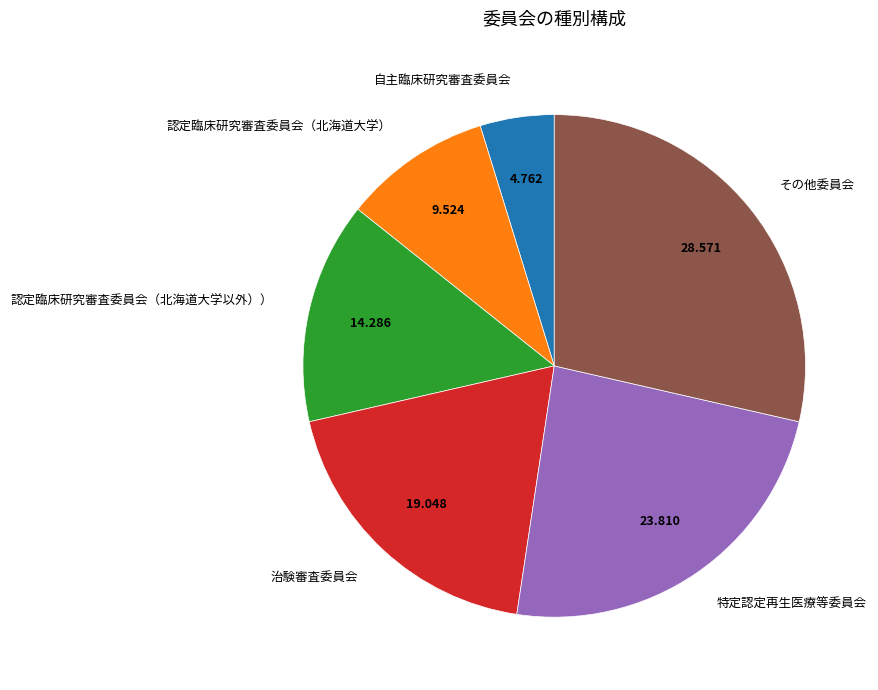

True or false: 特定認定再生医療等委員会 accounts for 24% of the total.

True